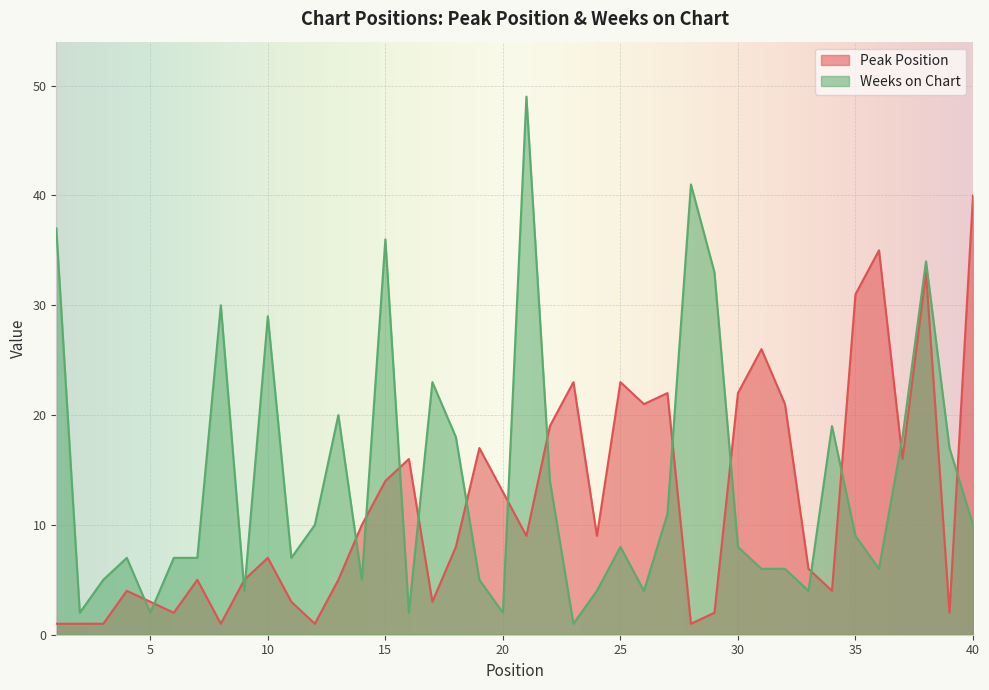

What is the sum of all Peak Position values?

485